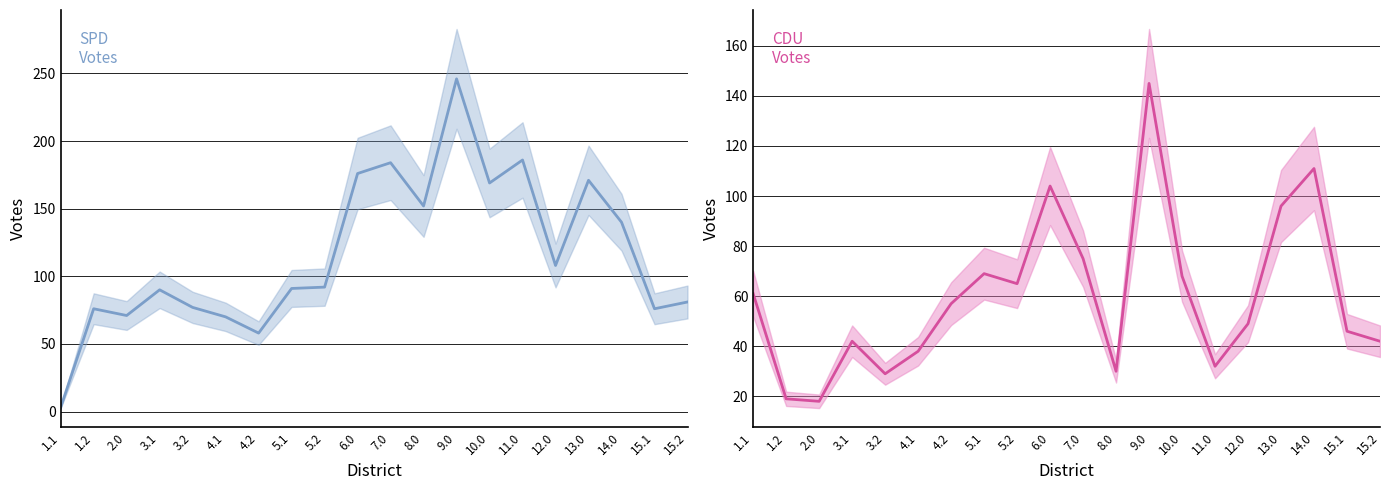

What is the difference between the maximum and minimum values in the CDU series?

127